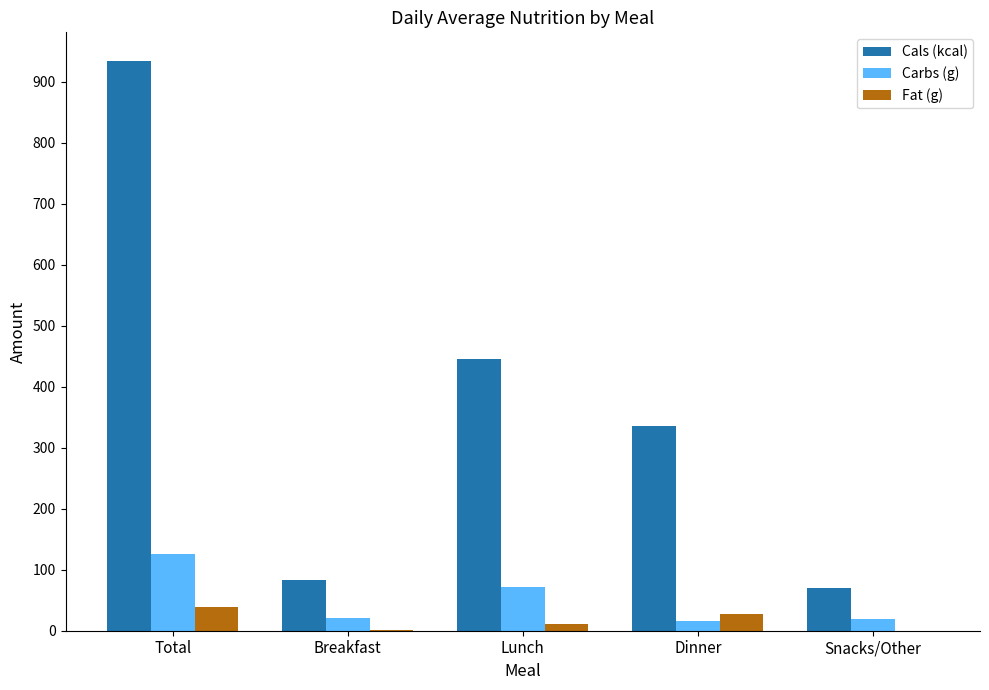

What is the highest value of the Carbs (g) series?

126.5